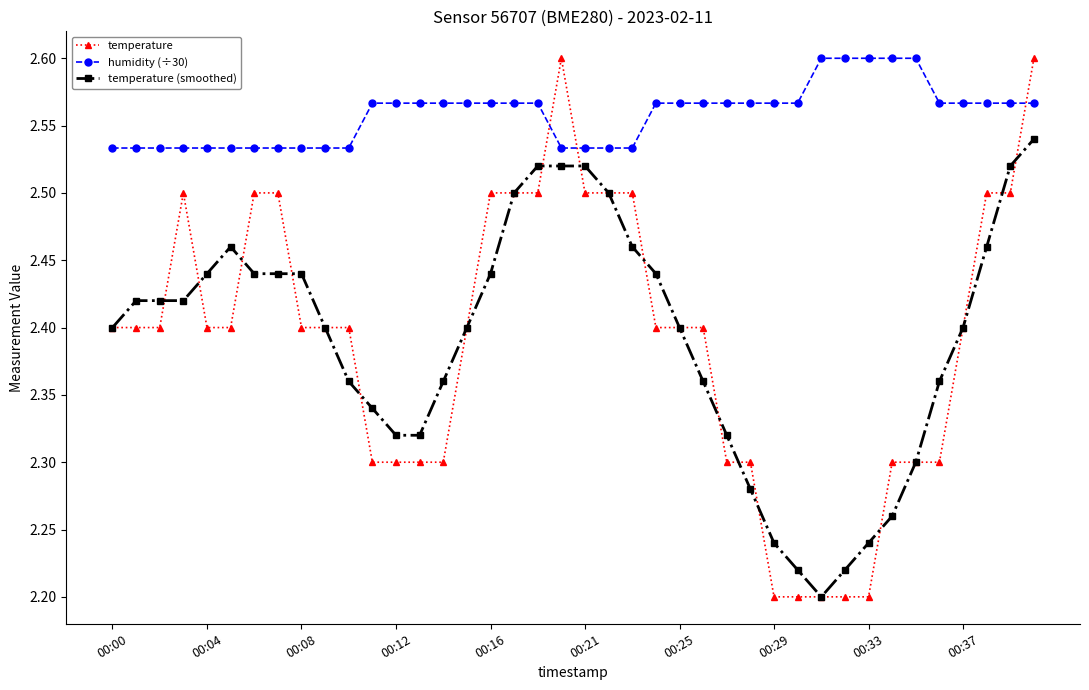

Which series ends up on top after the final intersection of humidity (÷30) and temperature?

temperature